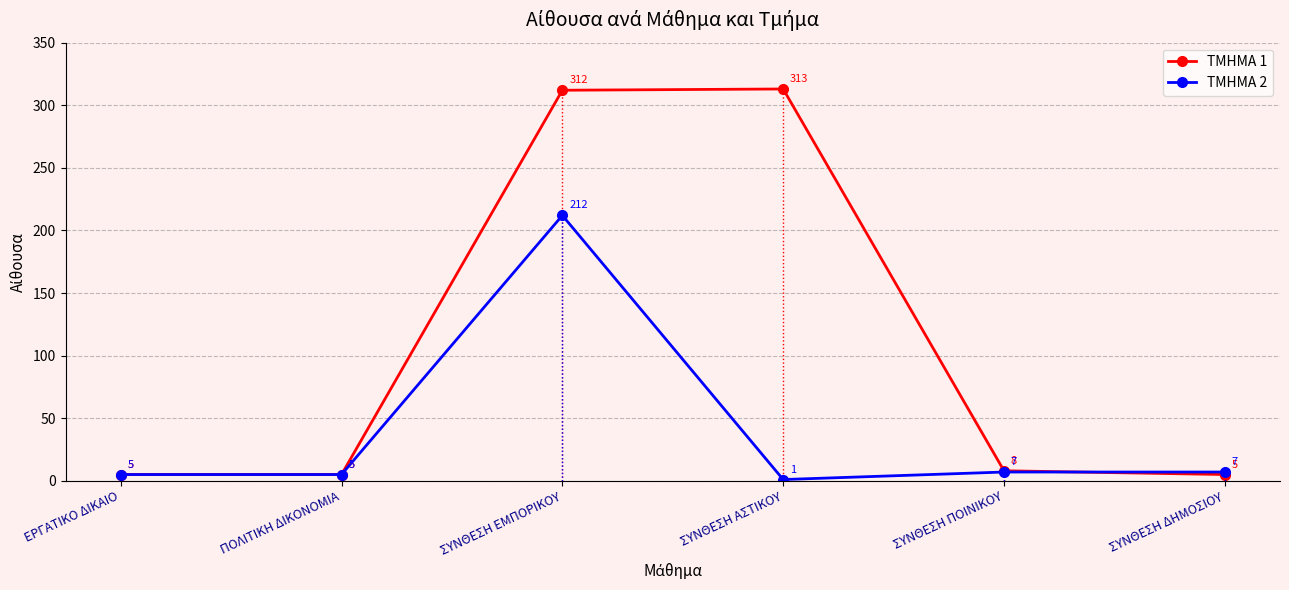

Does the chart display data point markers on the line(s)?

Yes